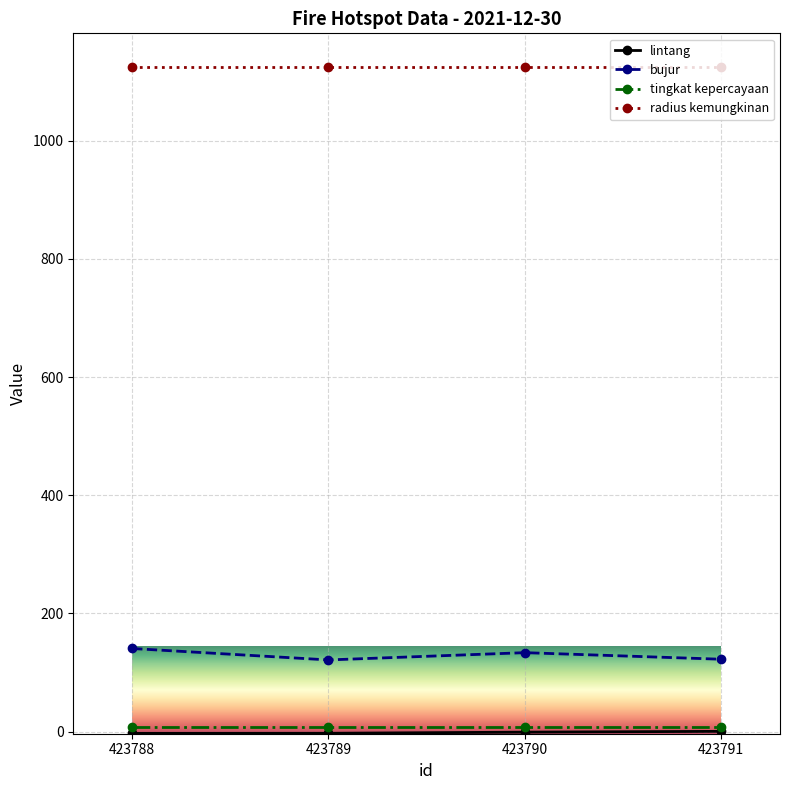

At which label is bujur closest to 131?

423790